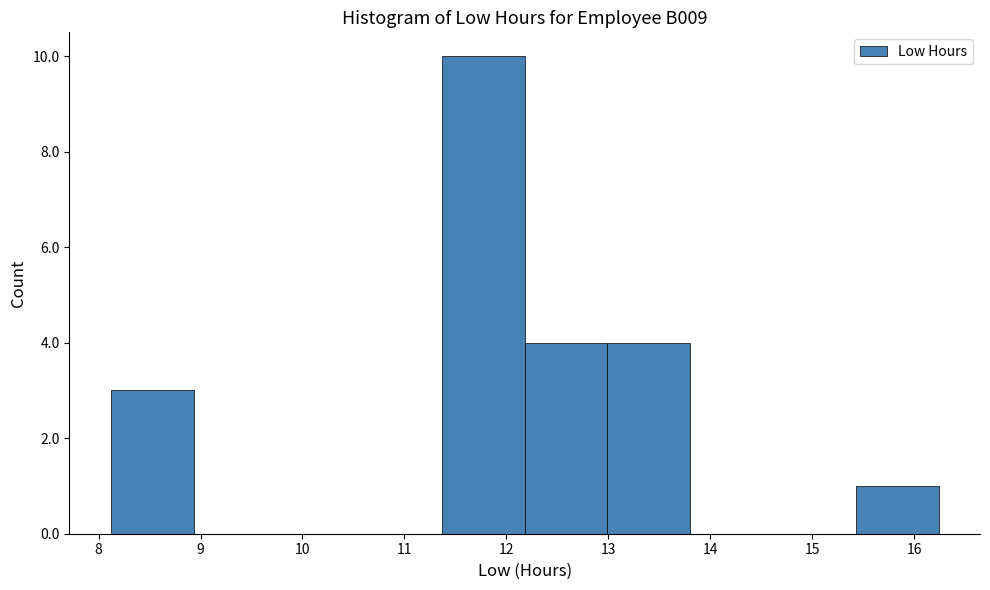

How tall is the bar that spans 12.2 to 13.0 on the x-axis? Neither the bar edges nor the heights are printed on the chart, so give them approximately, as read against the axes.

4